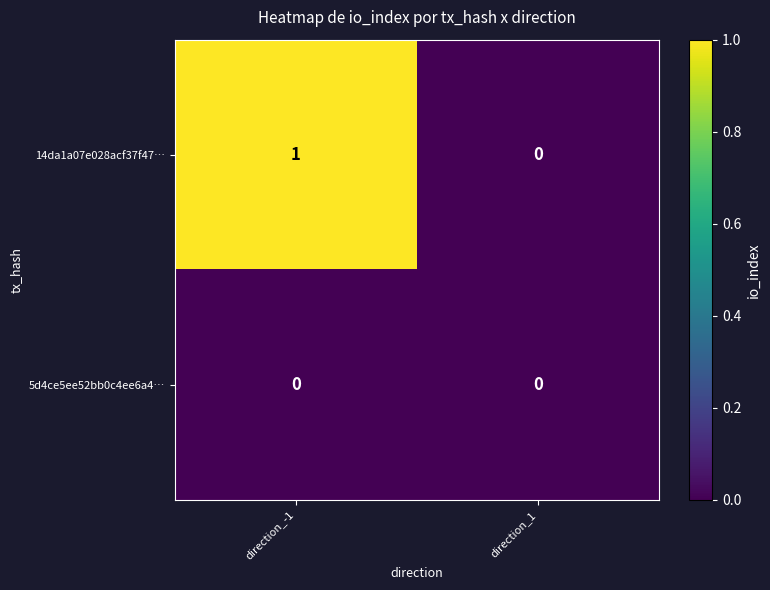

Which series changed the most between direction_-1 and direction_1?

14da1a07e028acf37f47…